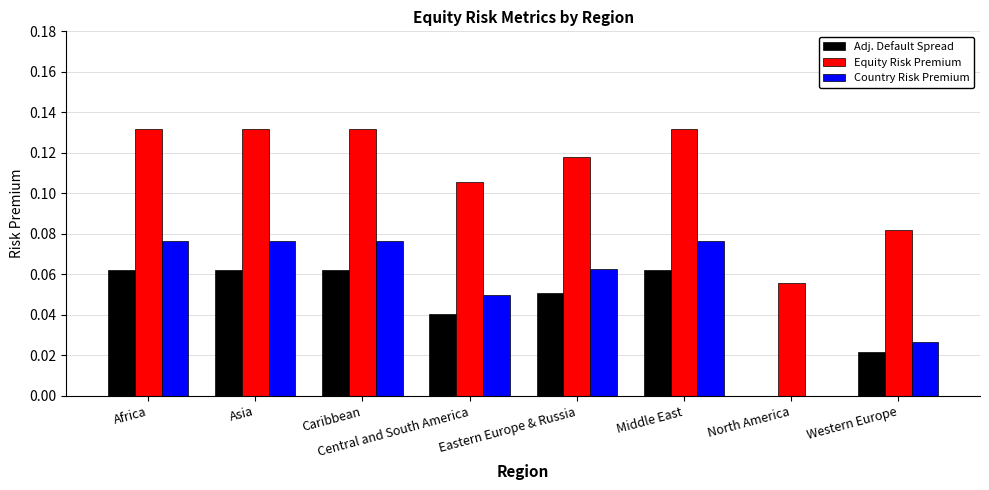

What are all the series names shown in the legend?

Adj. Default Spread, Equity Risk Premium, Country Risk Premium